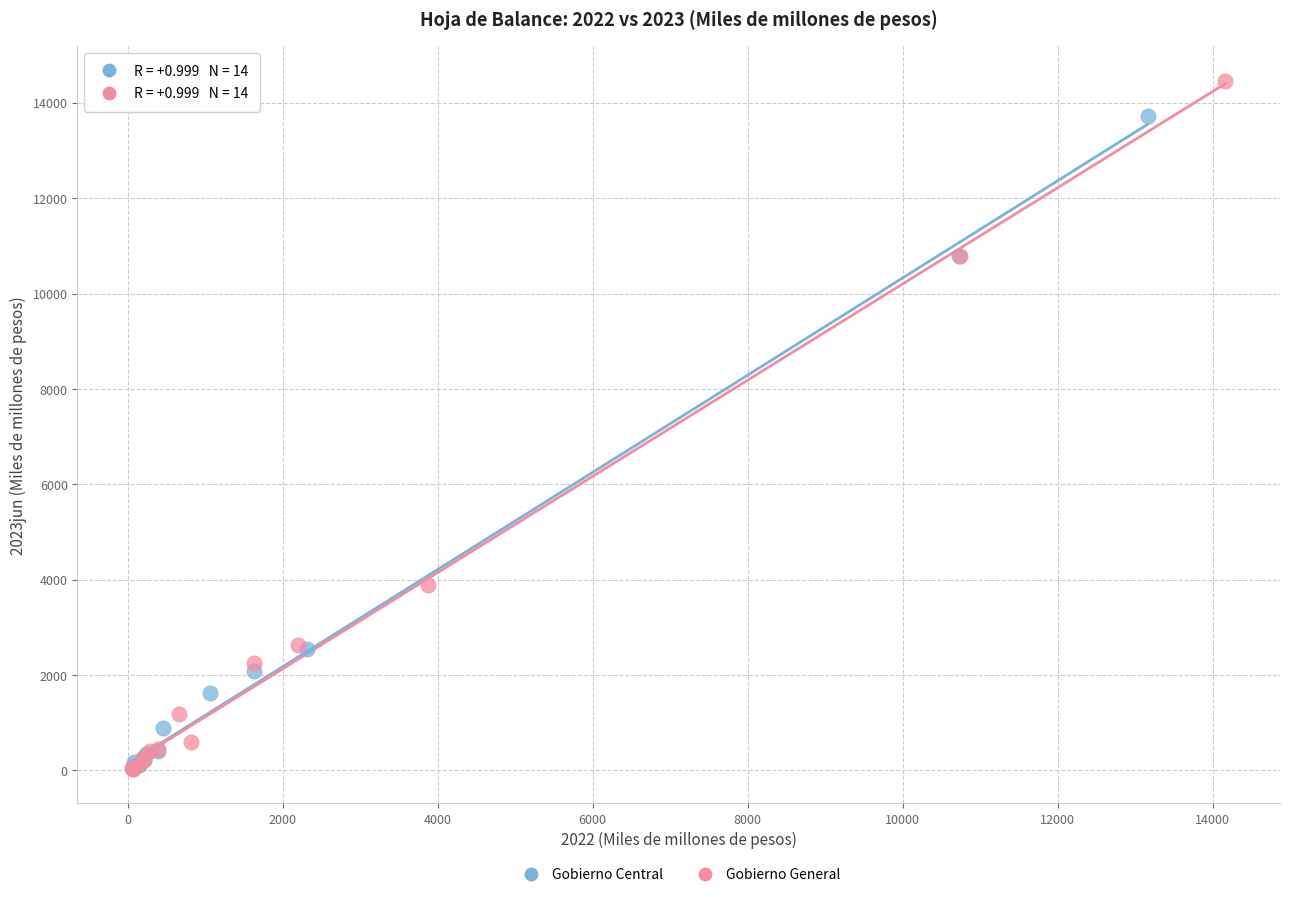

Which series has the widest spread of Y values?

Gobierno General